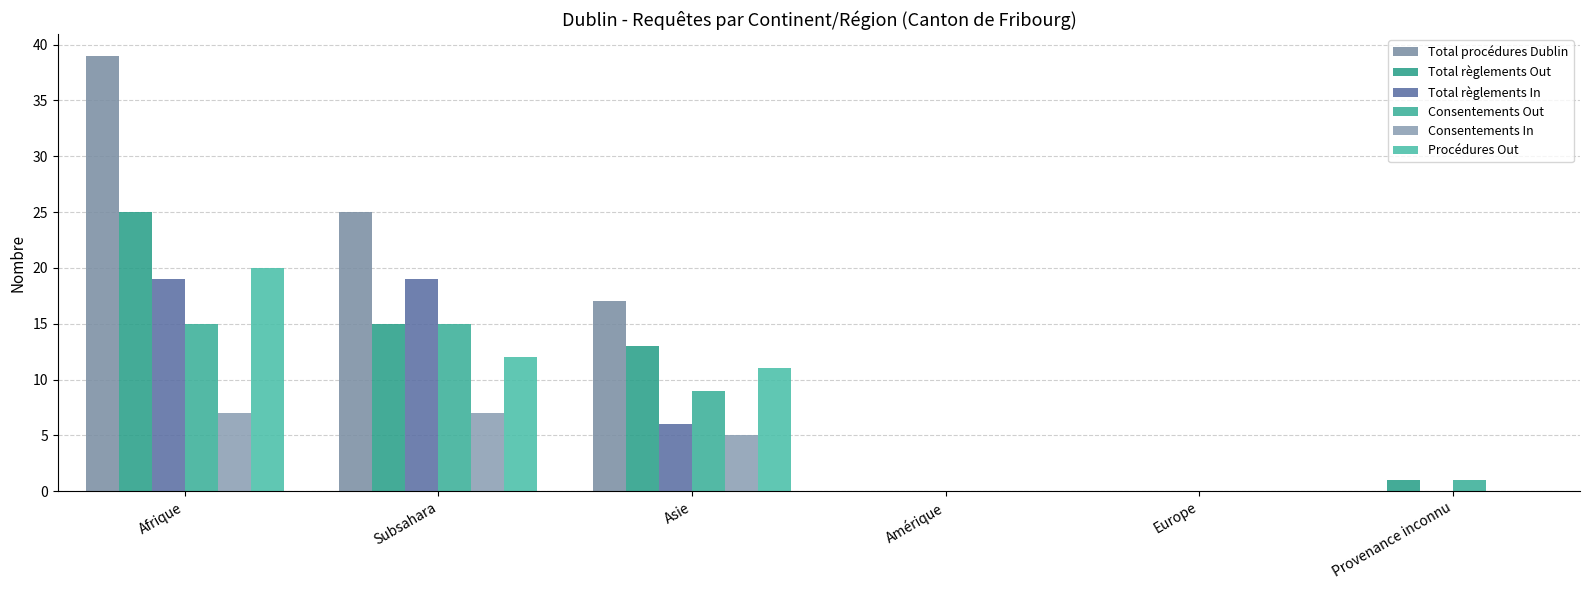

What are all the series names shown in the legend?

Total procédures Dublin, Total règlements Out, Total règlements In, Consentements Out, Consentements In, Procédures Out